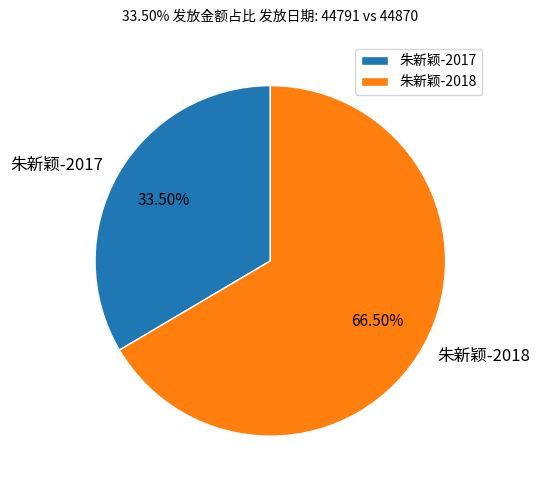

Count the number of slices in the pie.

2